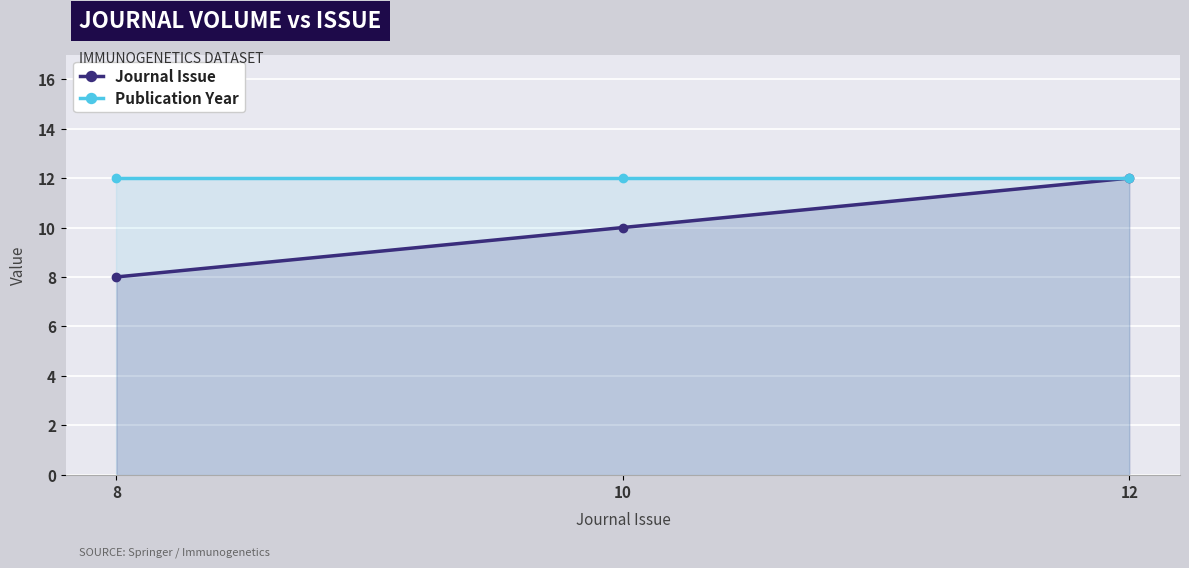

Which has a higher value, 8 or 12?

12